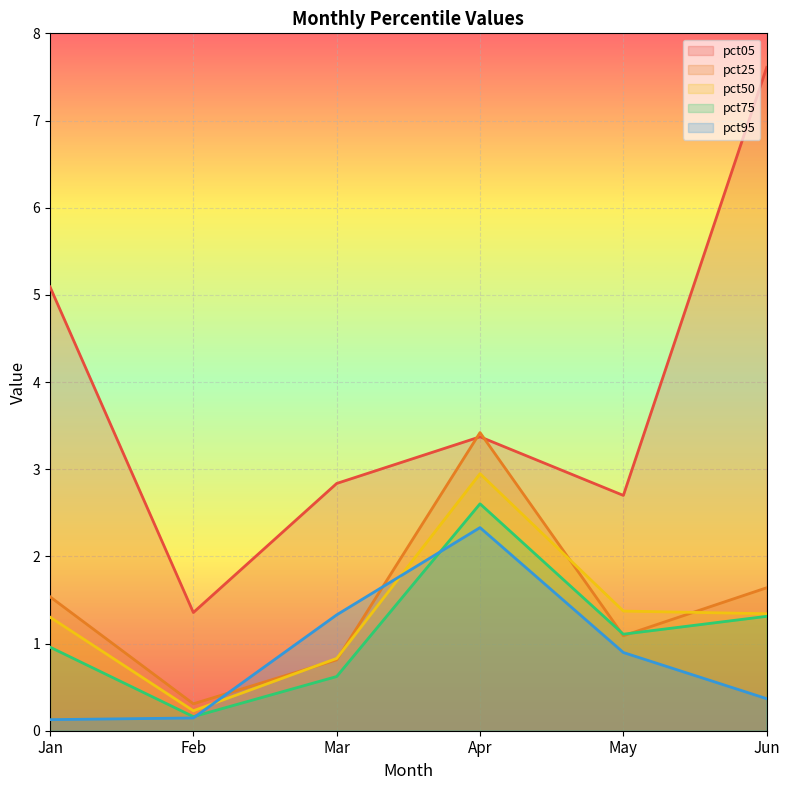

True or false: pct25 and pct50 cross at least once.

True